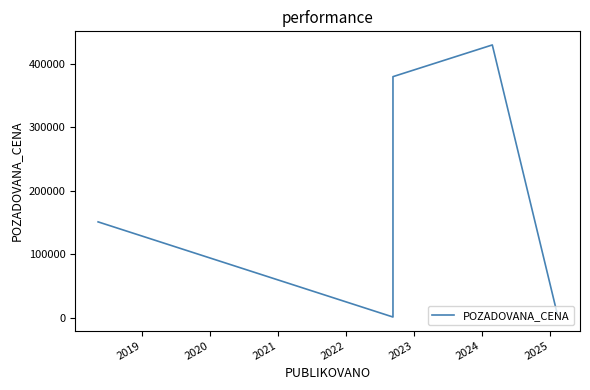

Is it true that the value at 2022 is 10760?

False